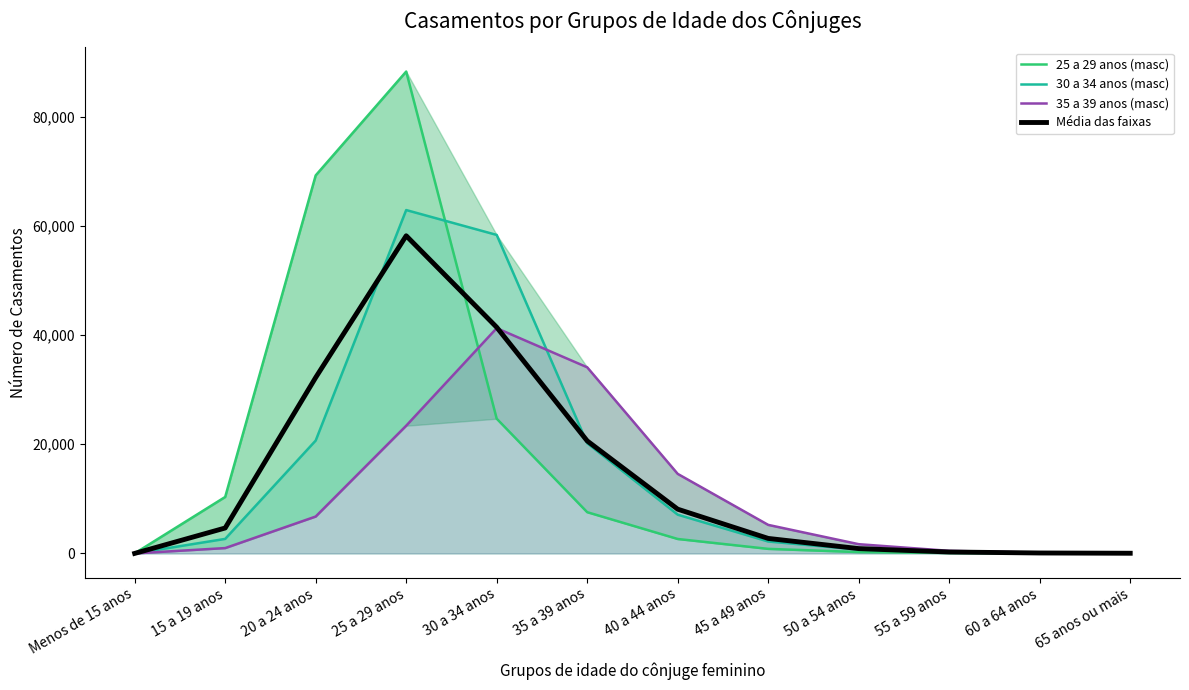

Rank the series at 60 a 64 anos from lowest to highest value.

25 a 29 anos (masc), 30 a 34 anos (masc), Média das faixas, 35 a 39 anos (masc)